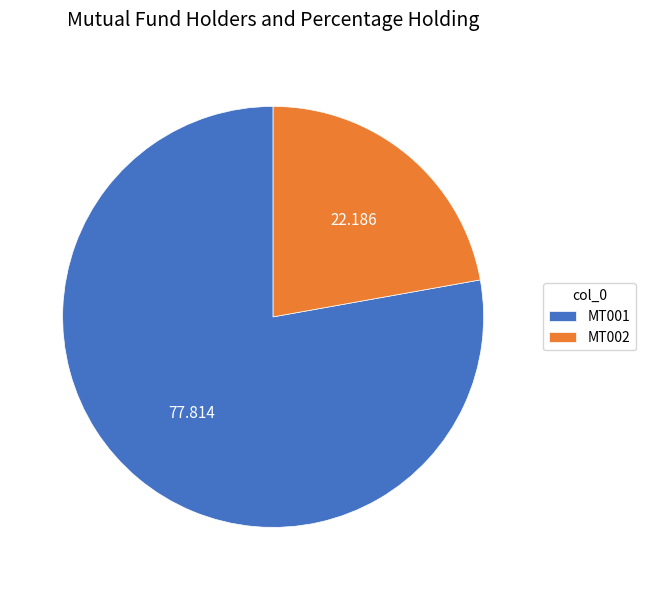

Do MT002 and MT001 together represent more than half of the pie?

Yes